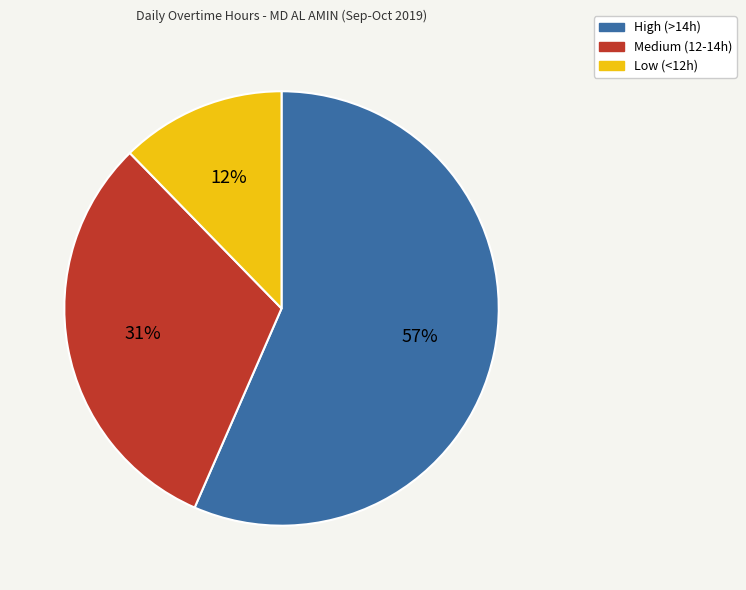

True or false: High (>14h) accounts for 57% of the total.

True